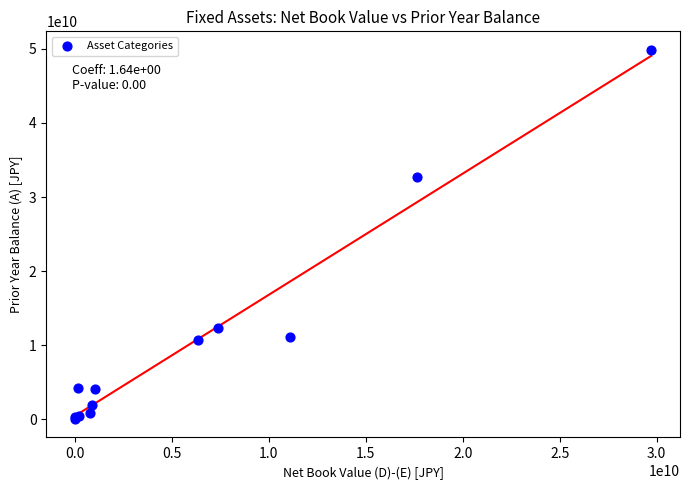

What Y value in the scatter plot is closest to 24947330675?

32702551171